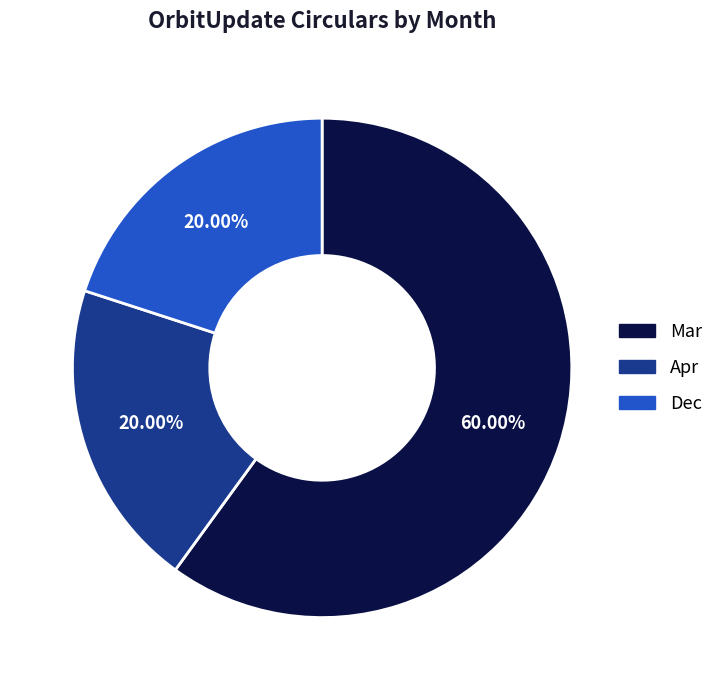

To the nearest percent, what portion does Apr represent?

20%